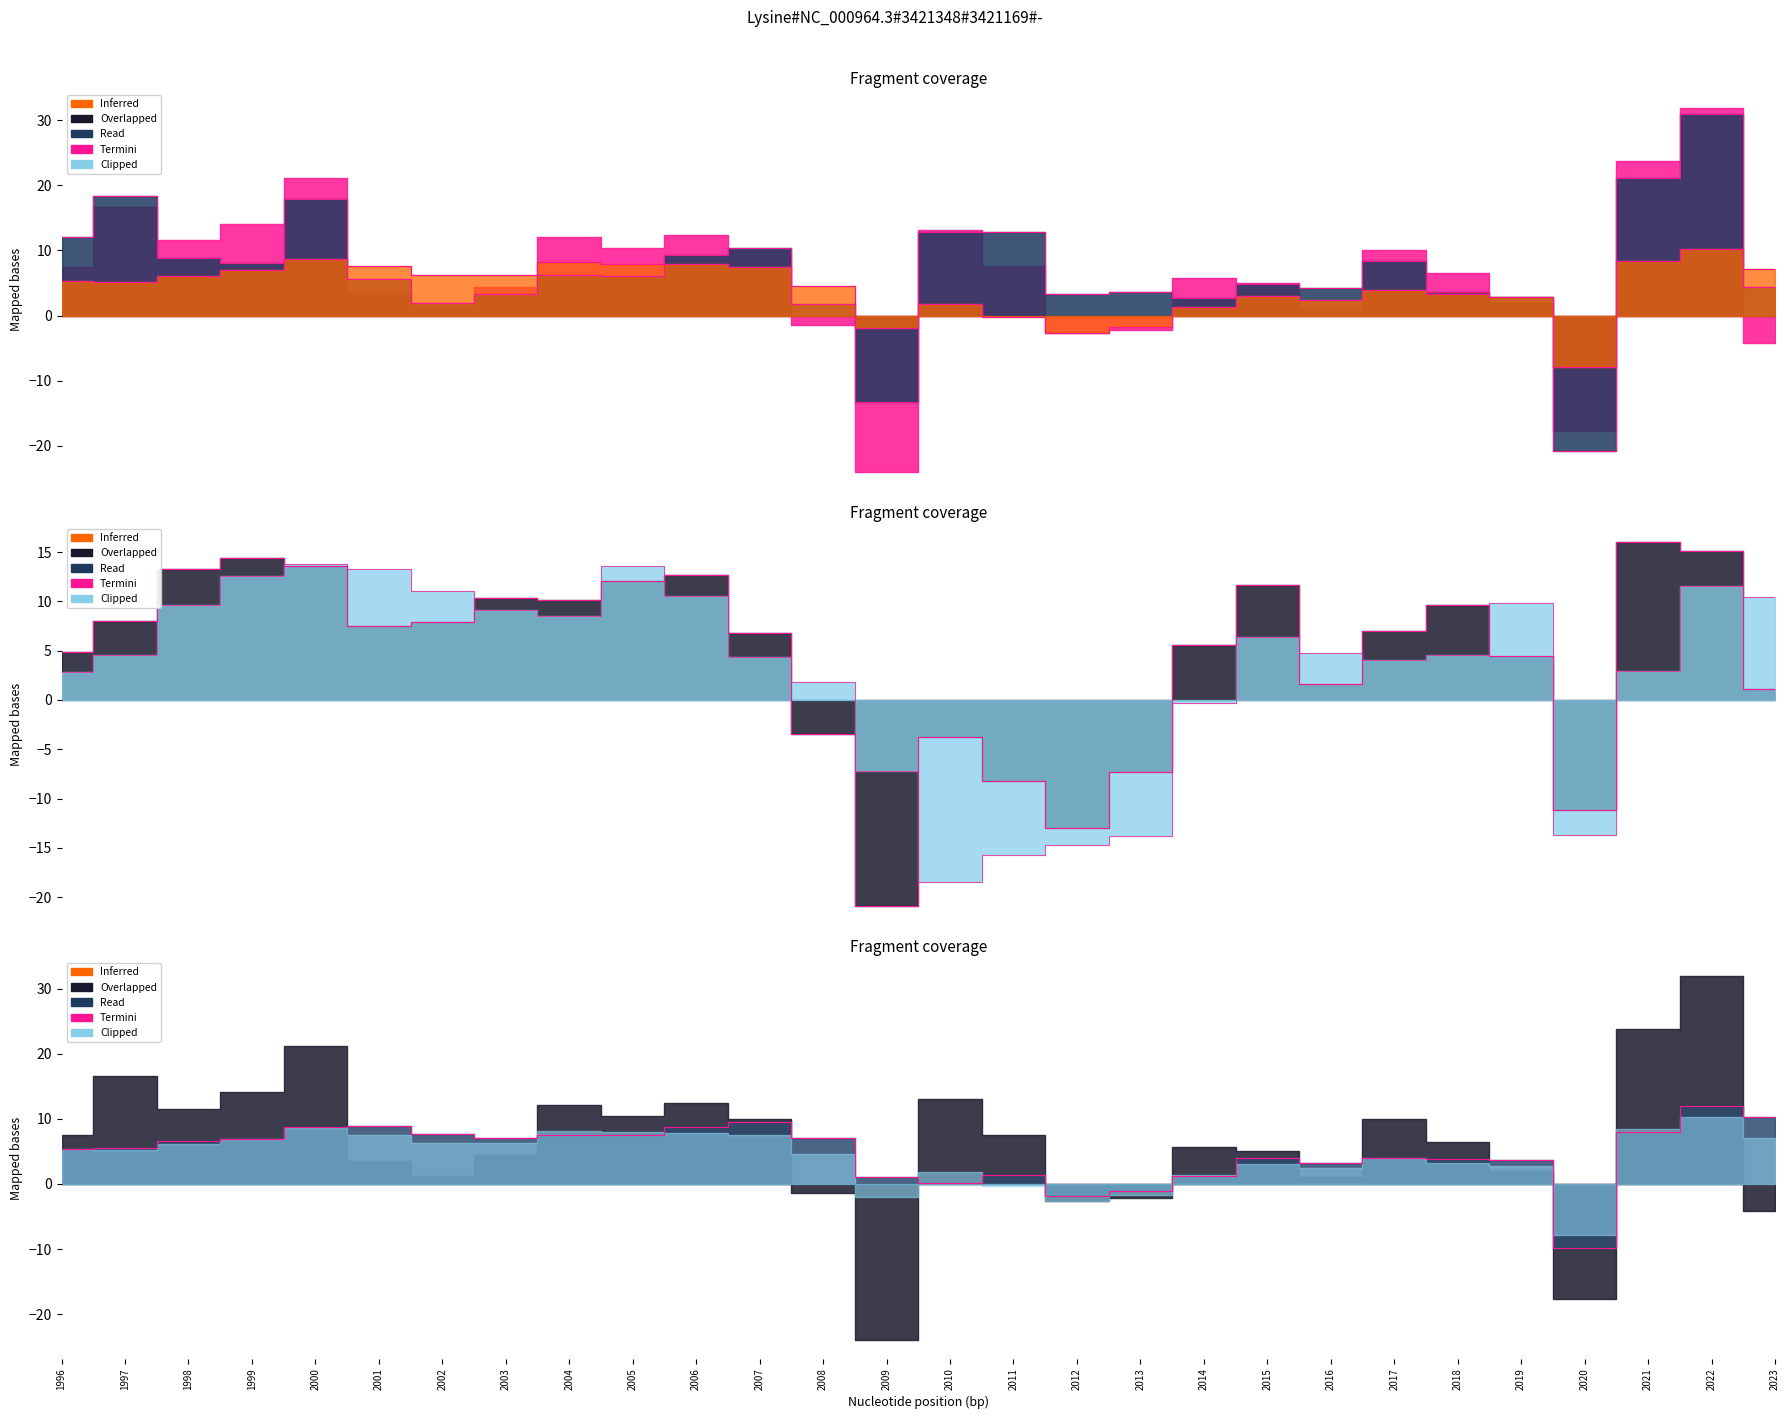

How many values in the Formacion bruta de capital series are below 7?

14